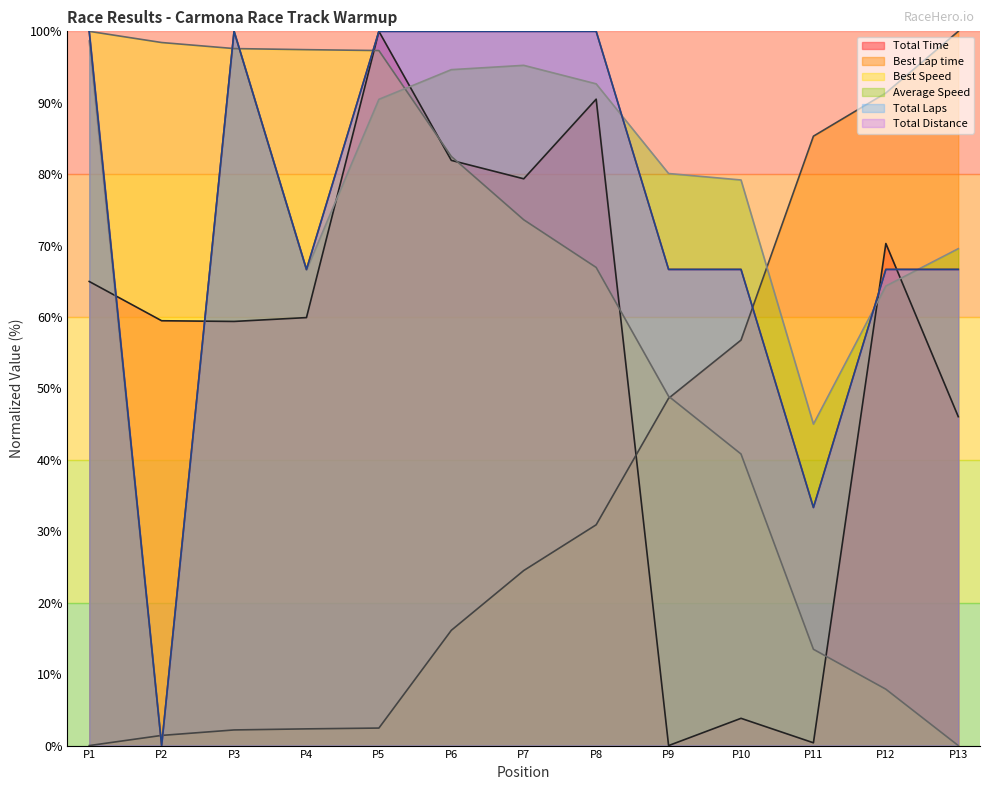

What is the sum of the Best Speed values at P3 and P13?

97.6